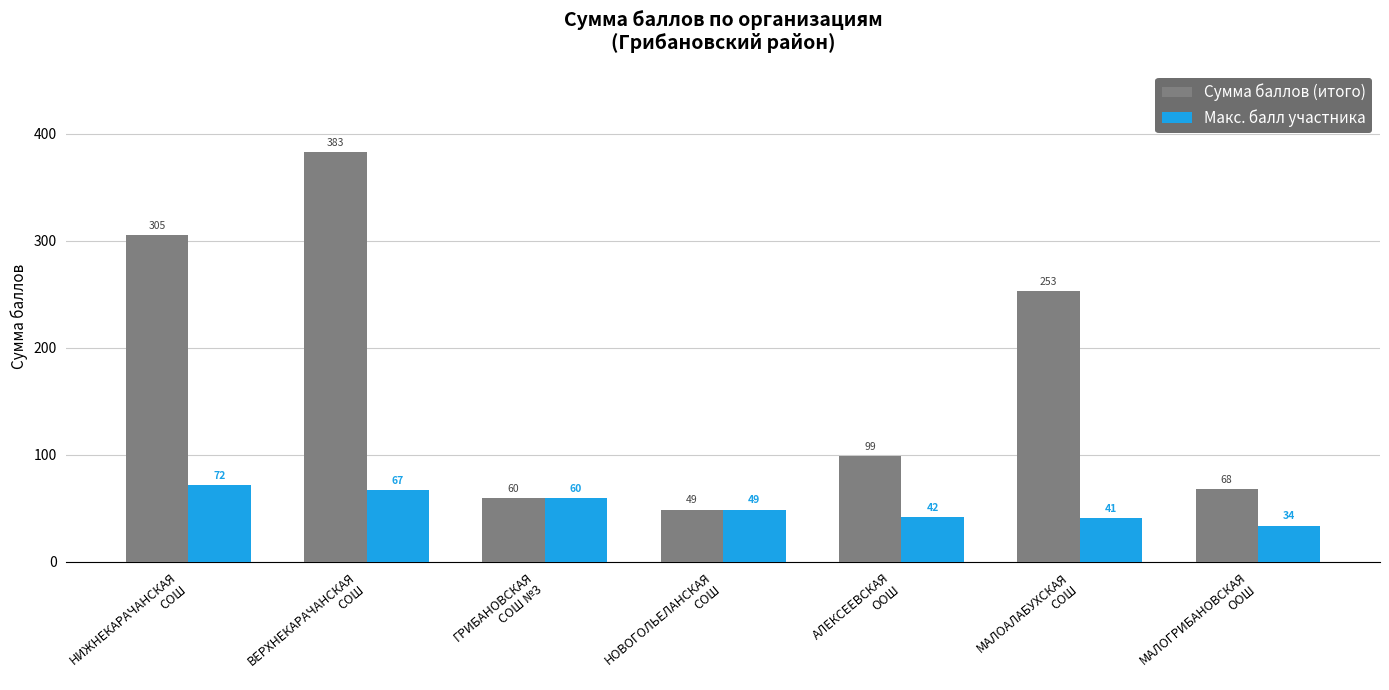

What are all the series names shown in the legend?

Сумма баллов (итого), Макс. балл участника